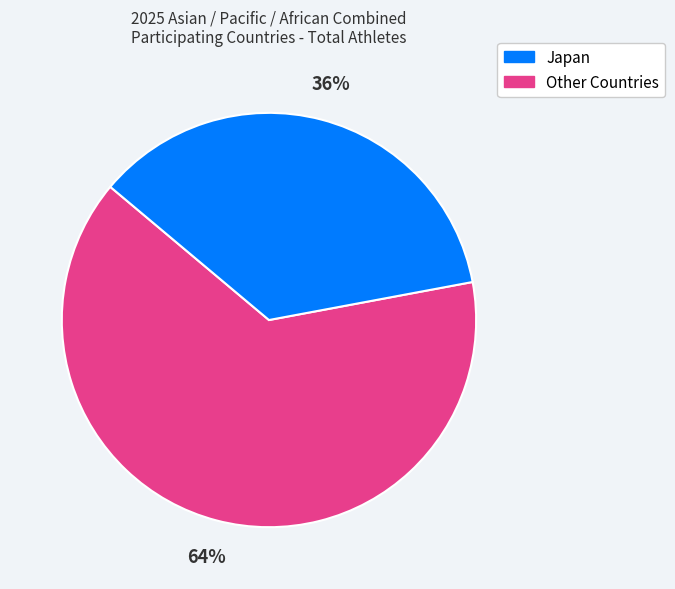

Is there any slice that represents more than half of the pie?

Yes